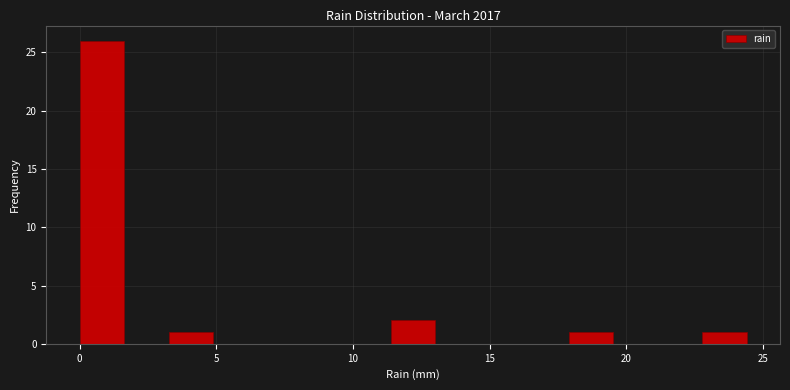

Read against the x-axis, roughly where is the centre of the tallest bar?

1.0